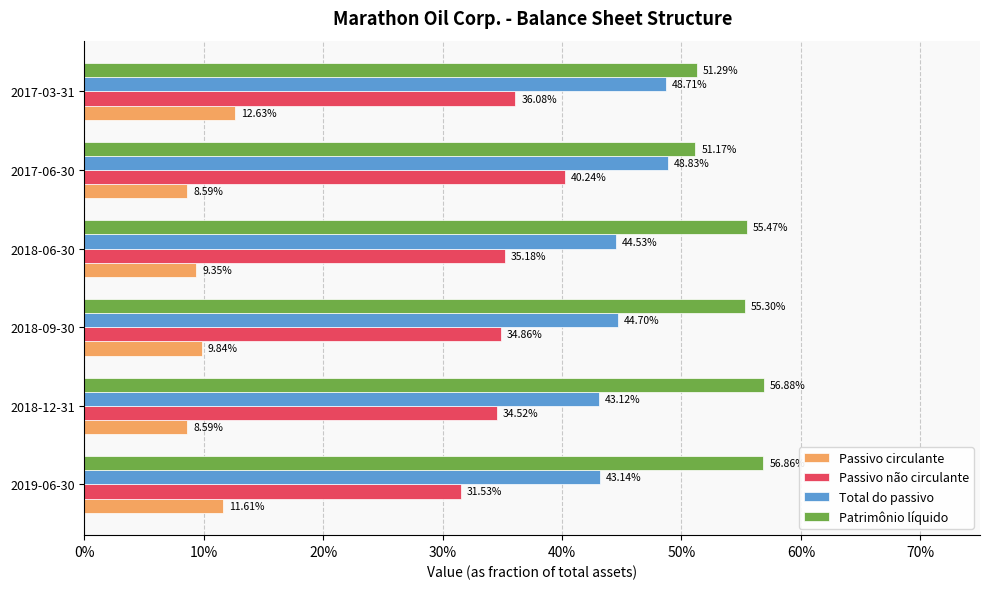

What are all the series names shown in the legend?

Passivo circulante, Passivo não circulante, Total do passivo, Patrimônio líquido